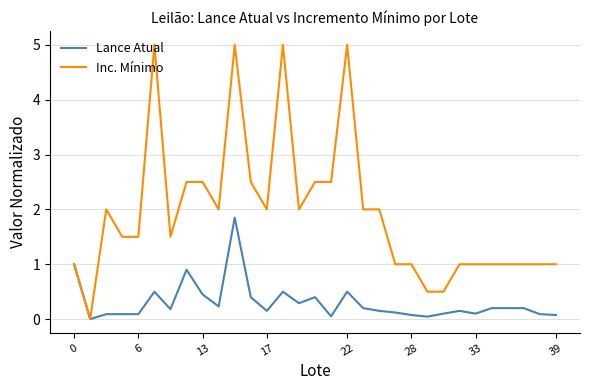

Rank the series by their maximum value, from lowest to highest.

Lance Atual, Inc. Mínimo